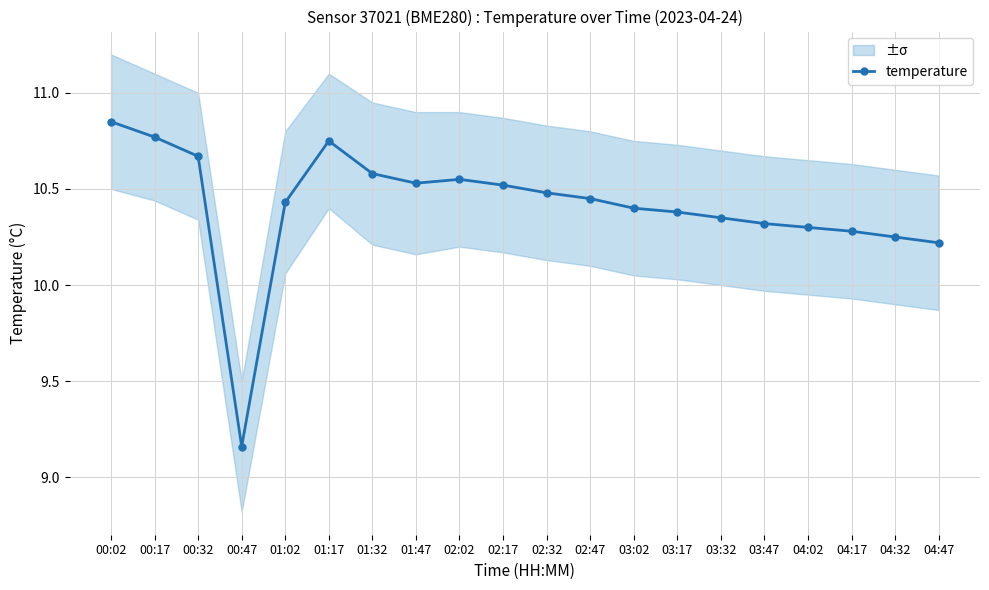

What is the difference between the maximum and second lowest values?

0.6